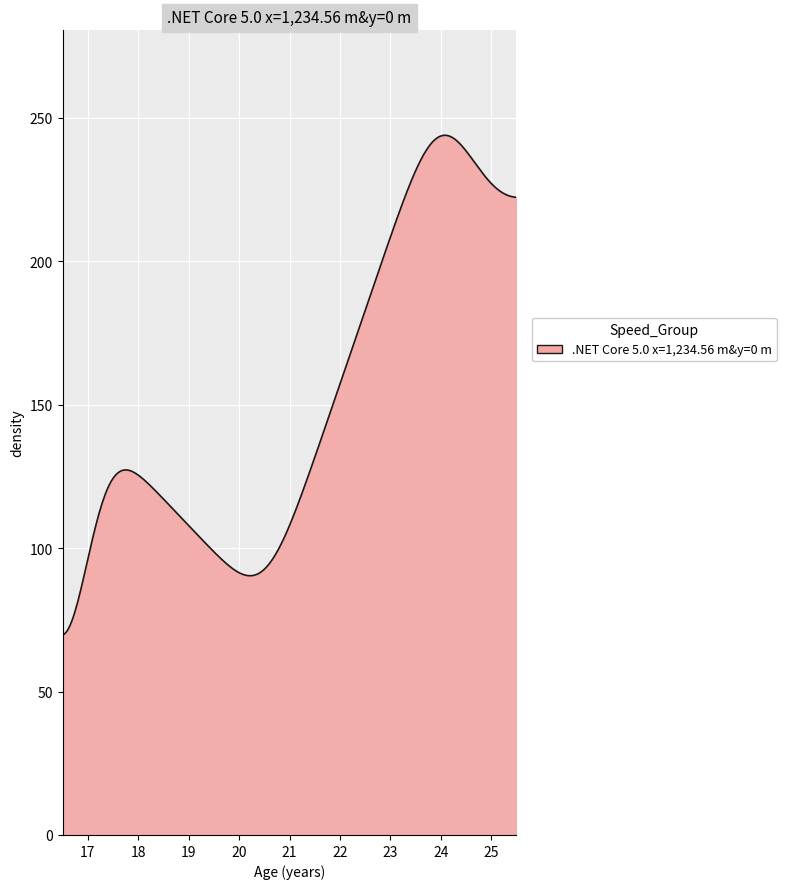

What is the minimum value shown in the chart?

69.7